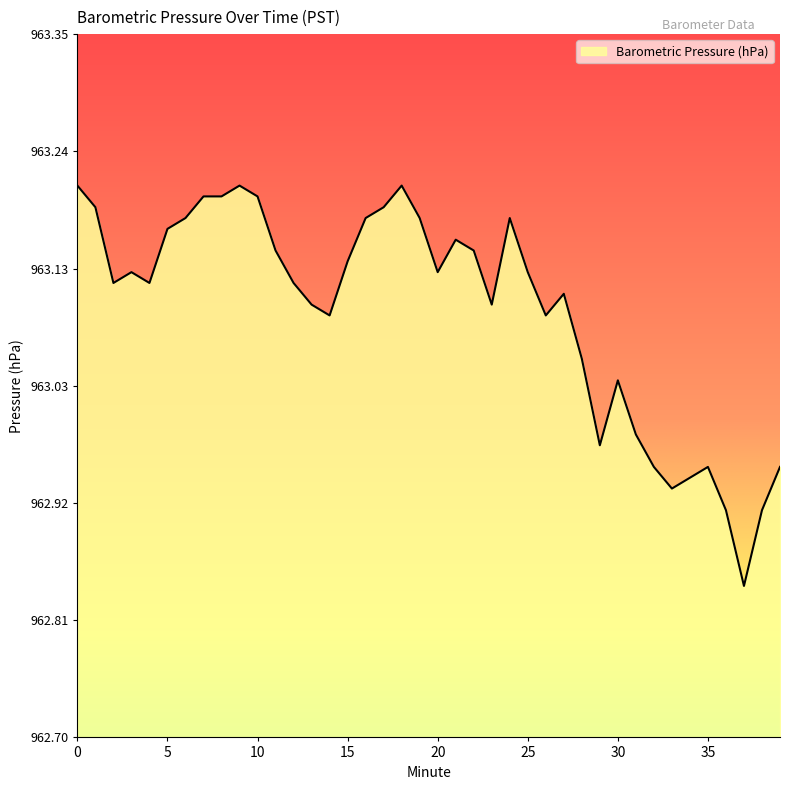

How many lines are shown in the chart?

1